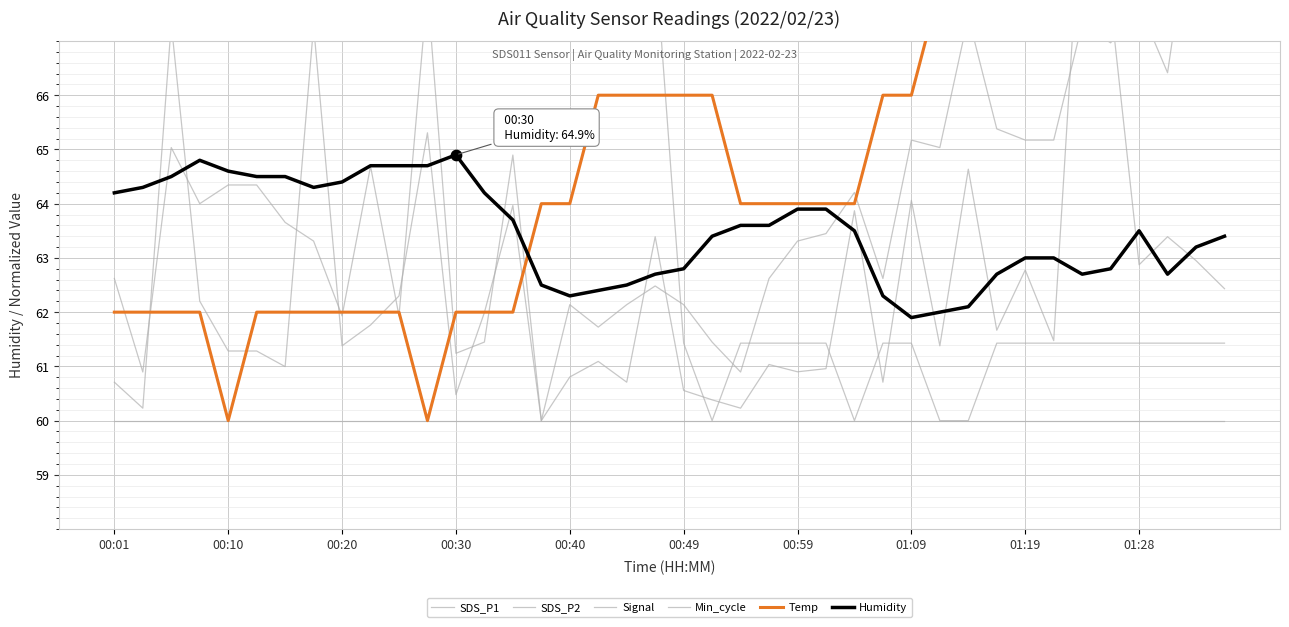

Which series has the largest Y range (max minus min)?

Signal